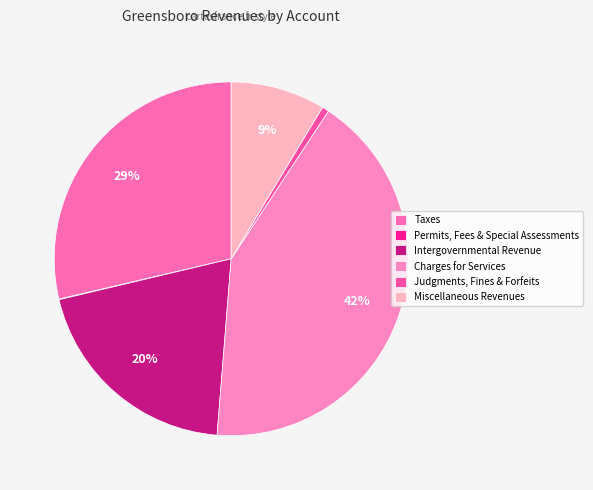

The Judgments, Fines & Forfeits slice represents 11% of the pie. True or false?

False